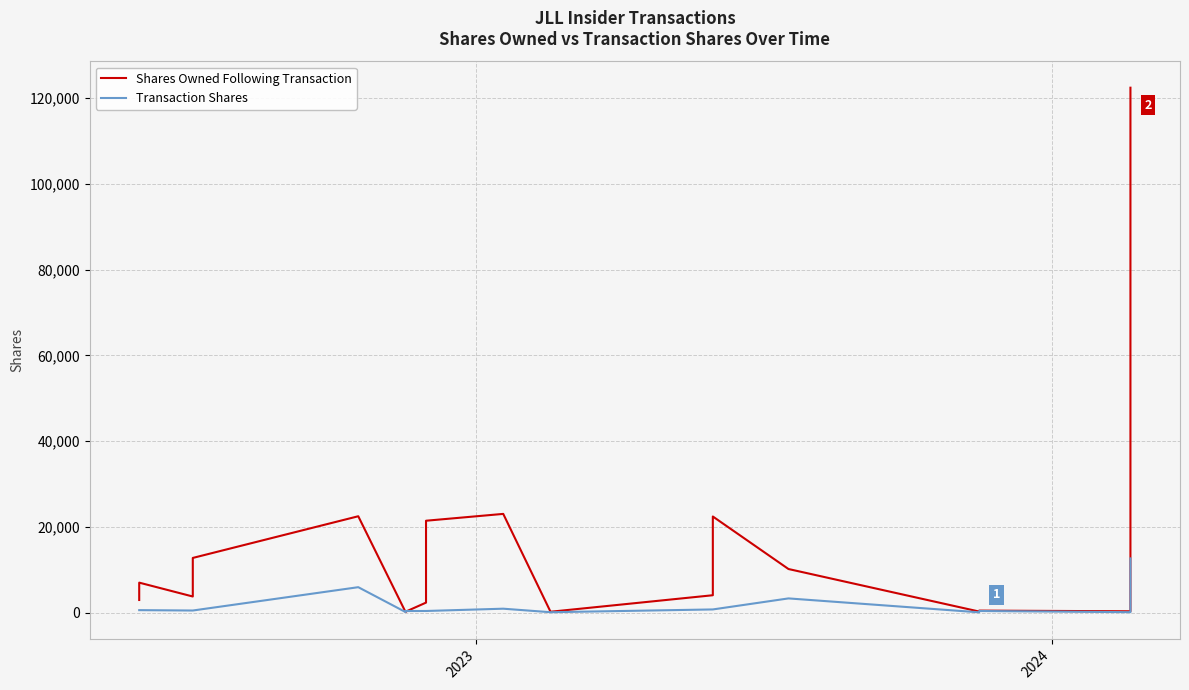

Which series has the largest total across all categories?

Shares Owned Following Transaction